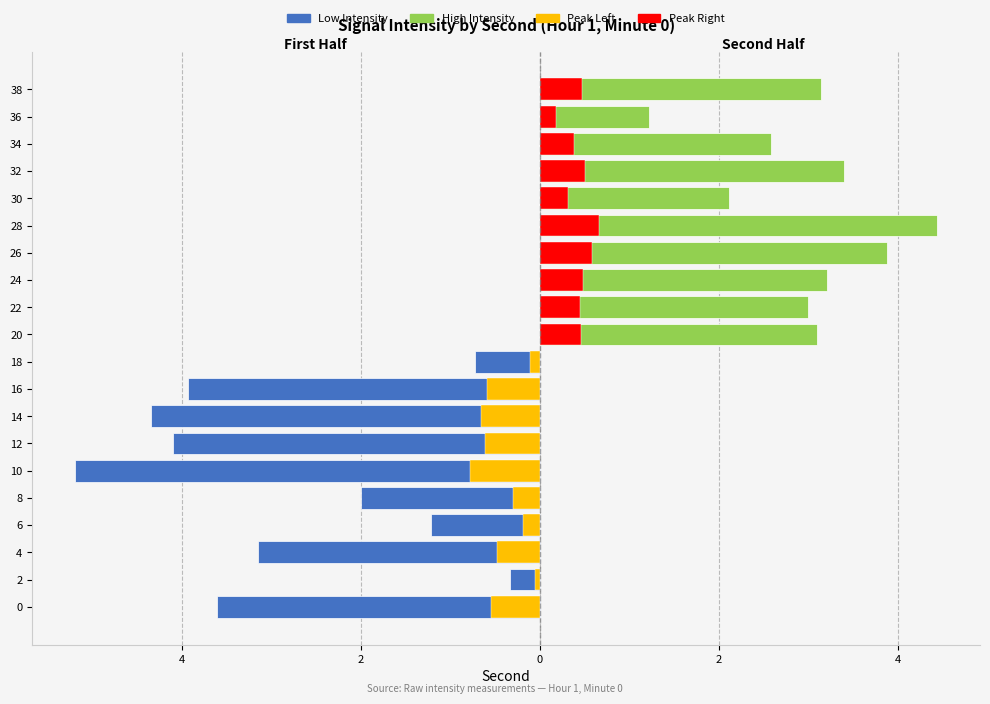

What is the maximum value shown in the chart?

4.4